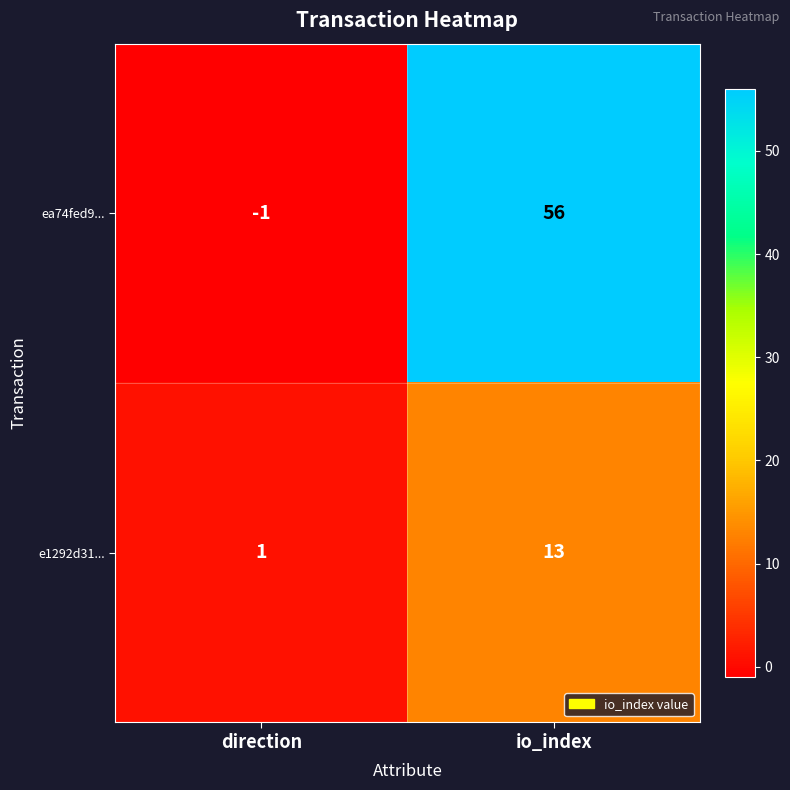

Count the number of data series in this chart.

2